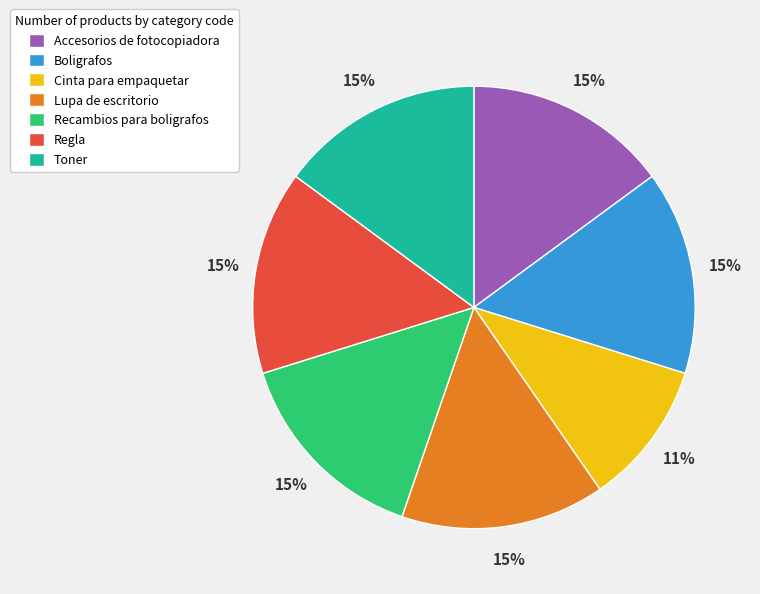

Is there any slice that represents more than half of the pie?

No